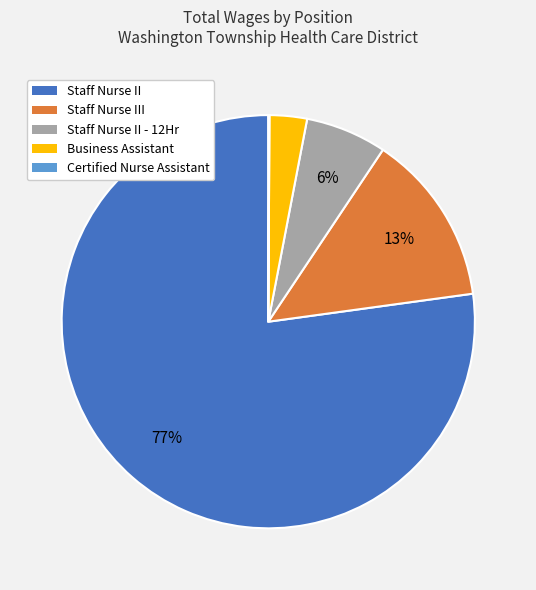

The Staff Nurse III slice represents 1% of the pie. True or false?

False